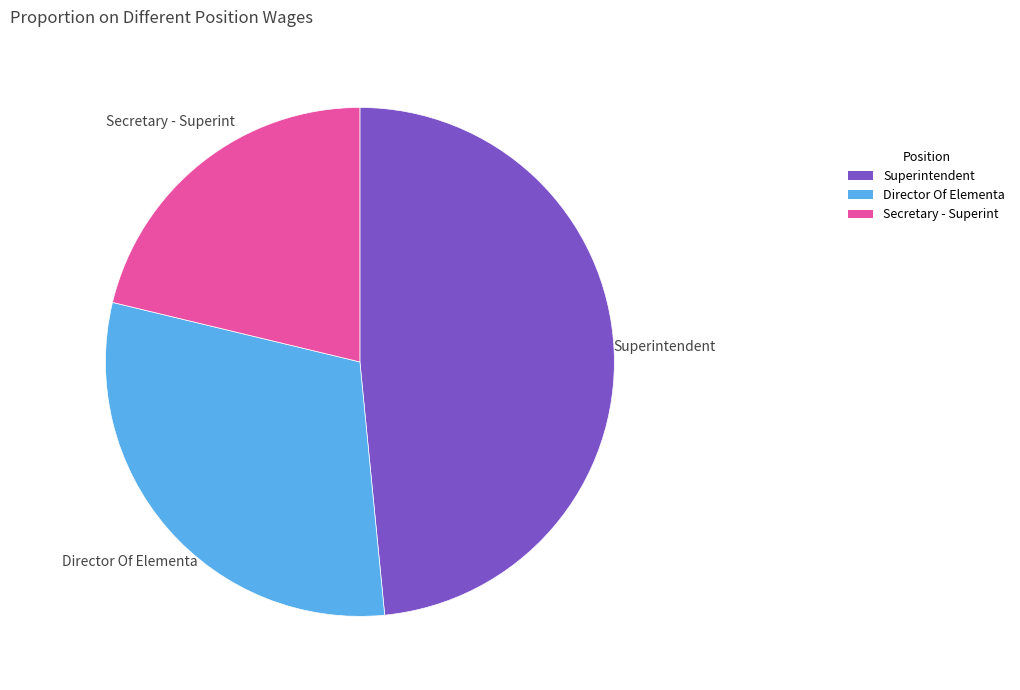

Is it true that Superintendent is 62% of the pie?

False